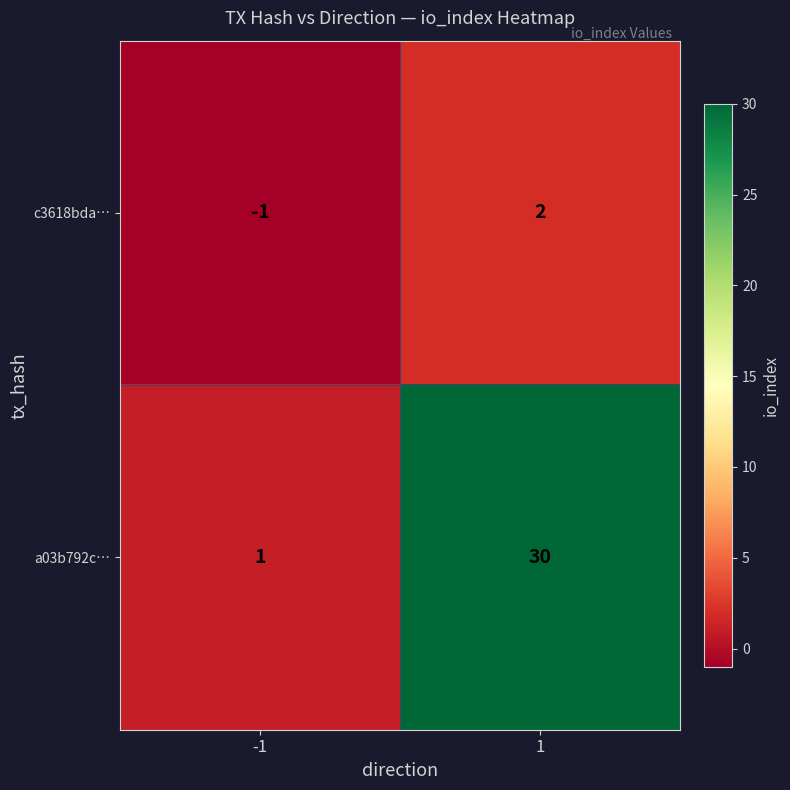

Reading right to left, list all the values displayed in this chart.

c3618bda…: 1=2	-1=-1
a03b792c…: 1=30	-1=1